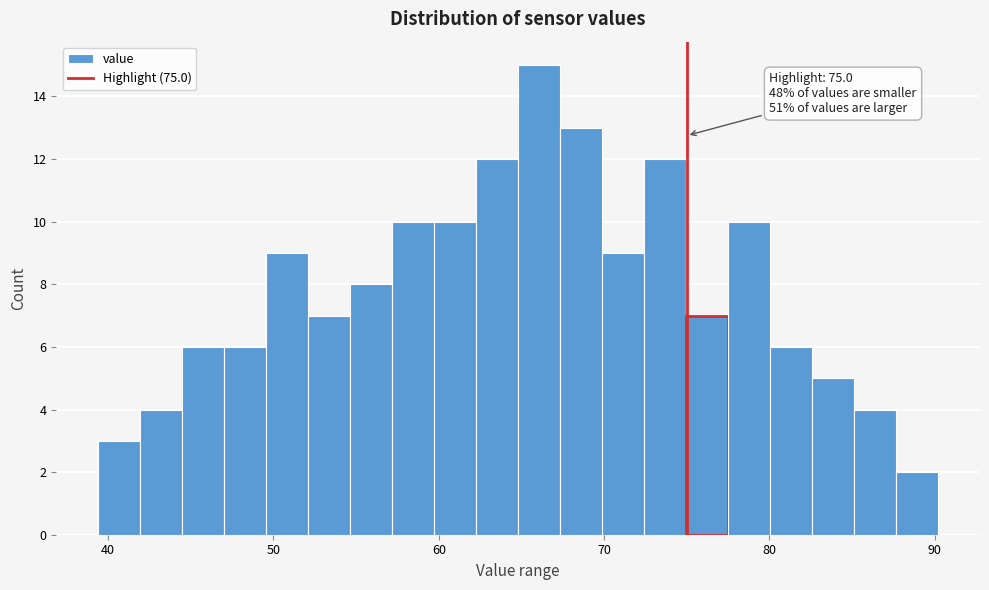

Read against the x-axis, roughly where is the centre of the tallest bar?

66